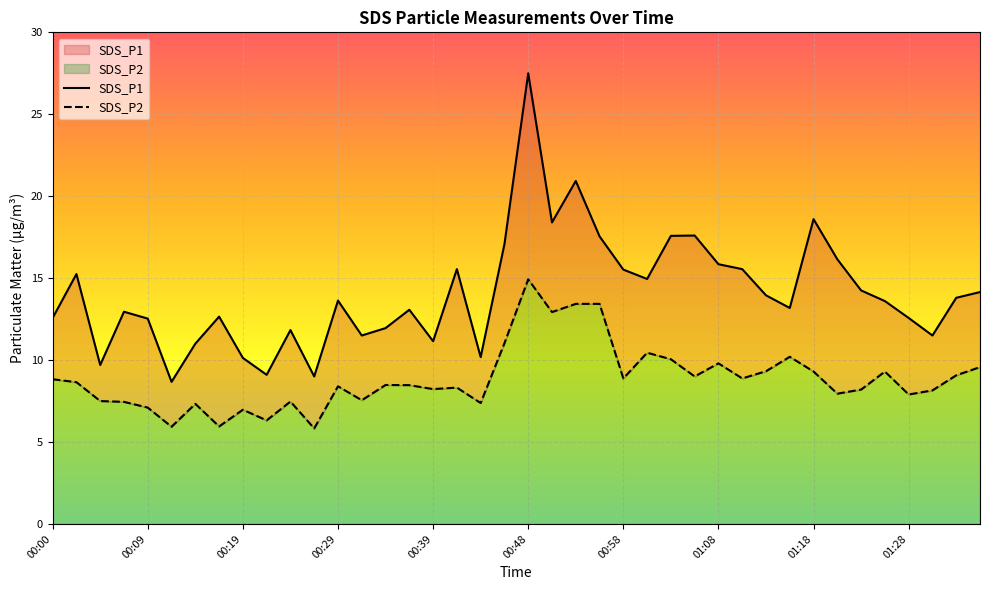

What are all the series names shown in the legend?

SDS_P1, SDS_P2